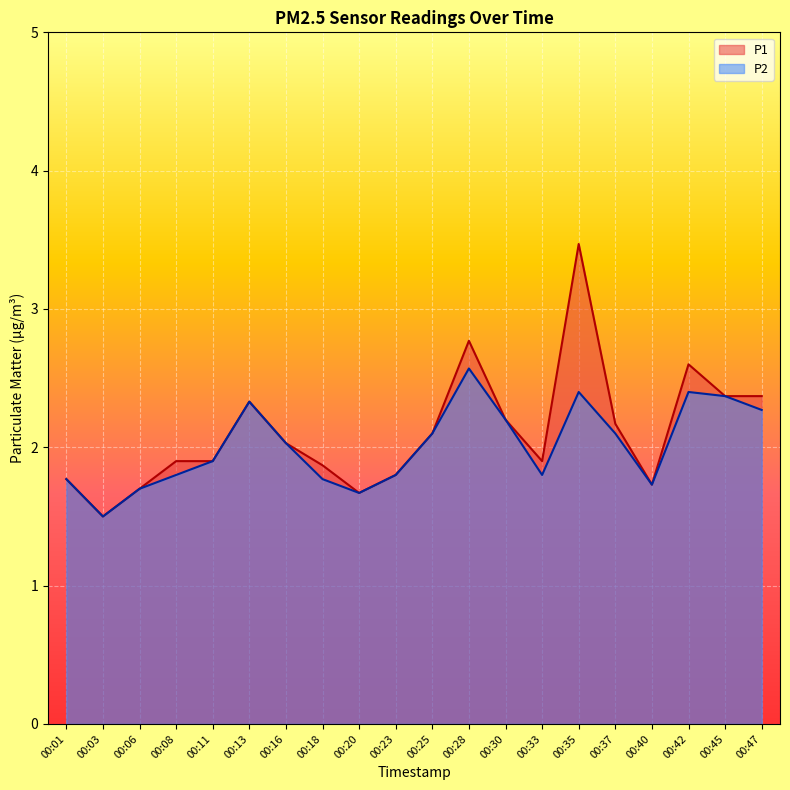

In P1, how many points are higher than both neighbors (excluding endpoints)?

4